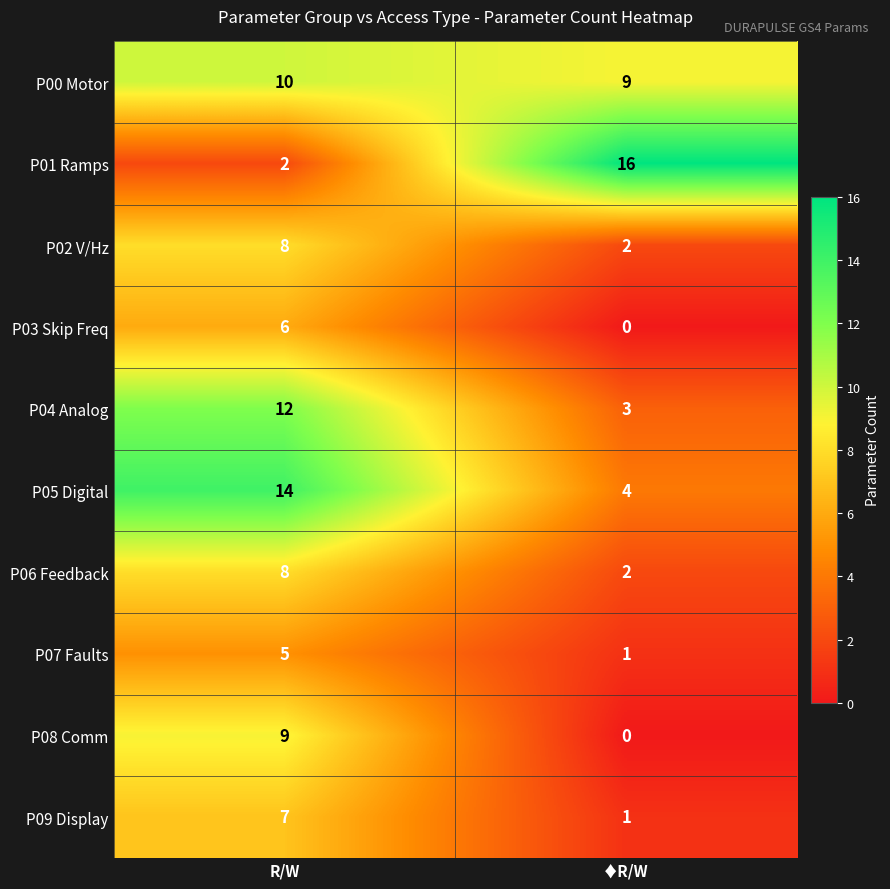

What value does the P00 Motor series have at ♦R/W?

9